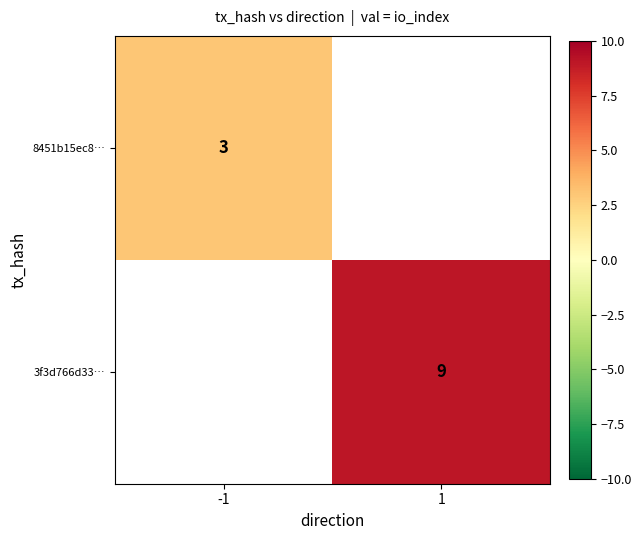

Which has a higher value, -1 or 1?

1